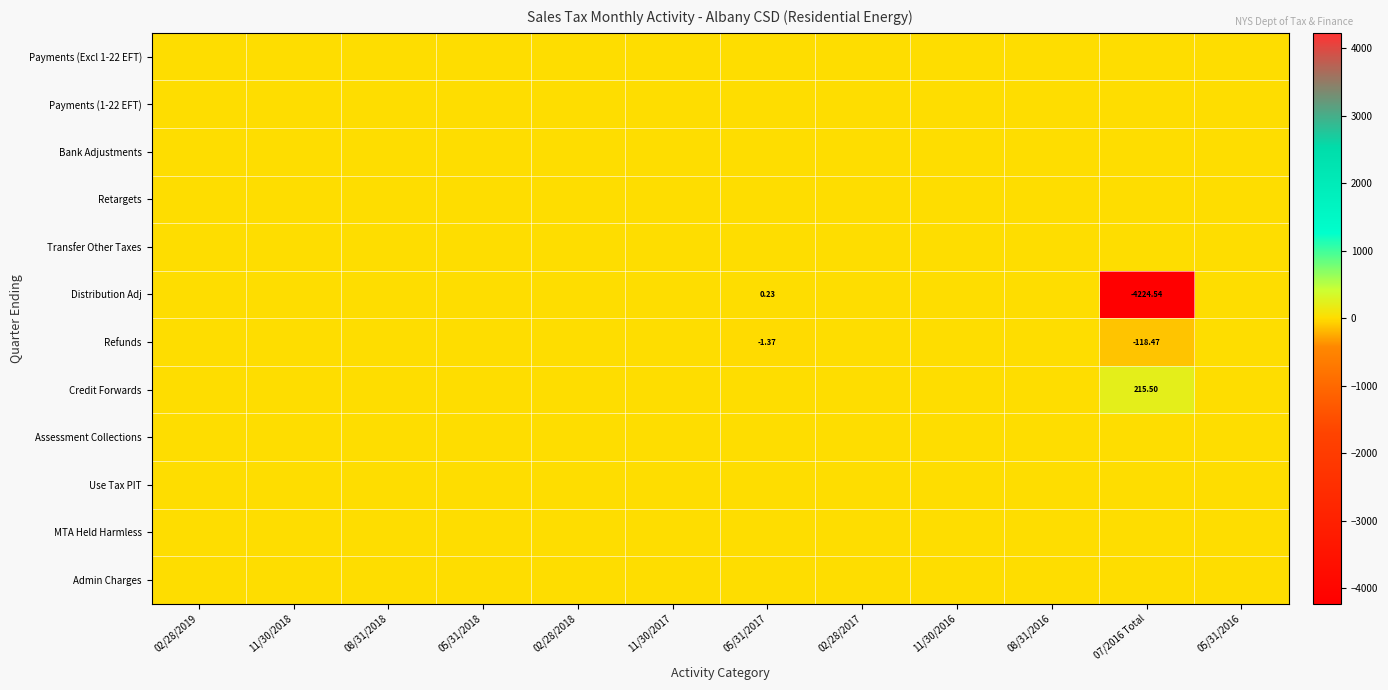

Rank the categories by Distribution Adj value from highest to lowest.

05/31/2017, 02/28/2019, 11/30/2018, 08/31/2018, 05/31/2018, 02/28/2018, 11/30/2017, 02/28/2017, 11/30/2016, 08/31/2016, 05/31/2016, 07/2016 Total